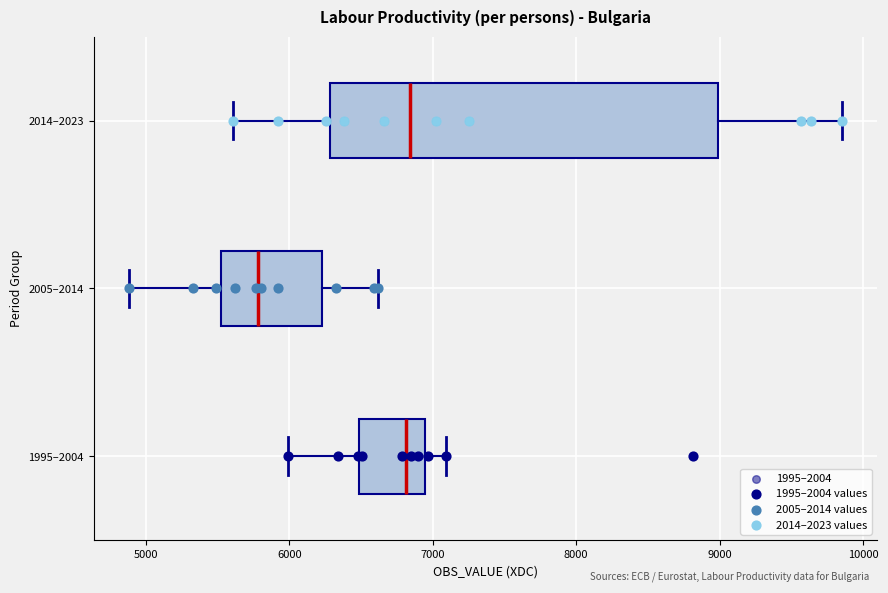

Reading bottom to top, transcribe this box plot: for each box, give where its median line is, the range the box spans, and where its two whiskers end, as read against the x-axis. The values are not printed on the chart, so give them approximately, as read against the axis.

1995–2004: median 6800, box 6500 to 6900, whiskers 6000 to 7100
2005–2014: median 5800, box 5500 to 6200, whiskers 4900 to 6600
2014–2023: median 6800, box 6300 to 9000, whiskers 5600 to 9900